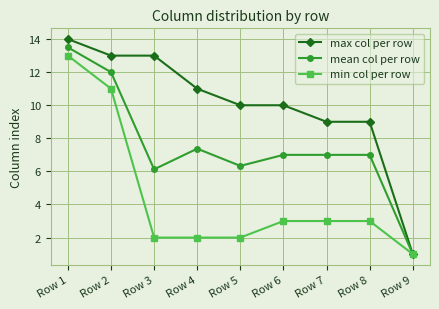

Is it true that max col per row equals 9.0 at Row 7?

True